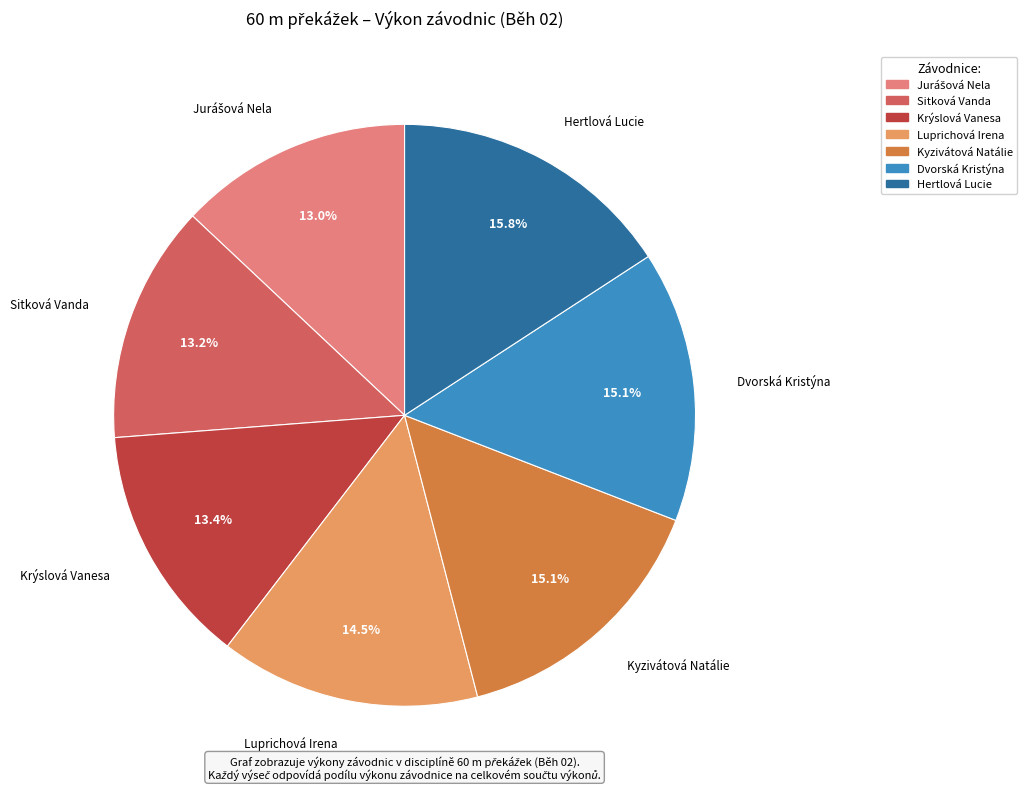

What is the largest slice in the pie chart?

Hertlová Lucie